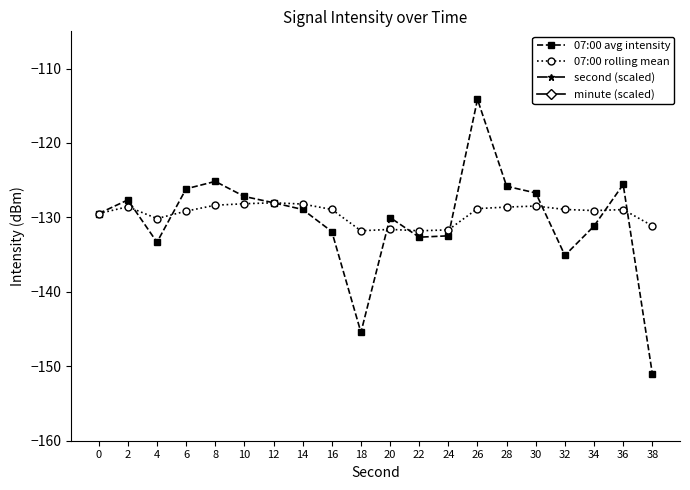

The value of second (scaled) at 20 is 20.0. True or false?

True